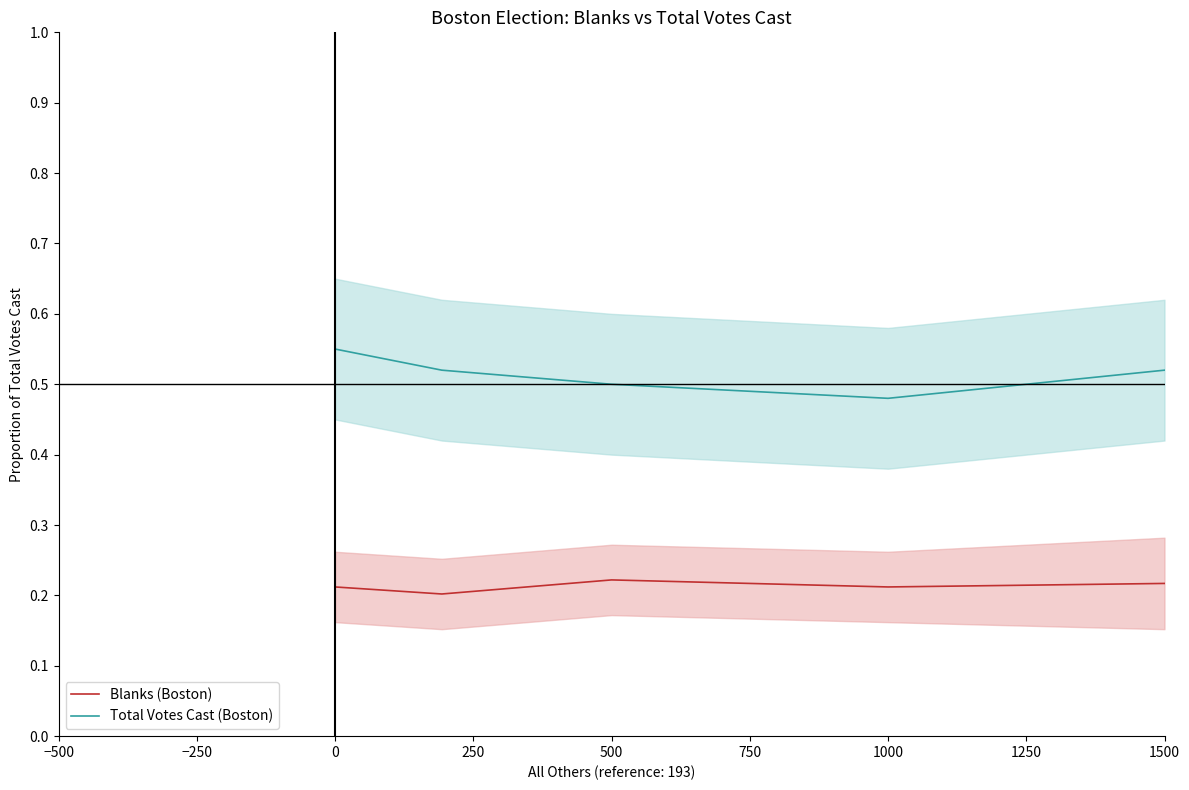

Is it true that Blanks (Boston) equals 0.1 at 0?

False